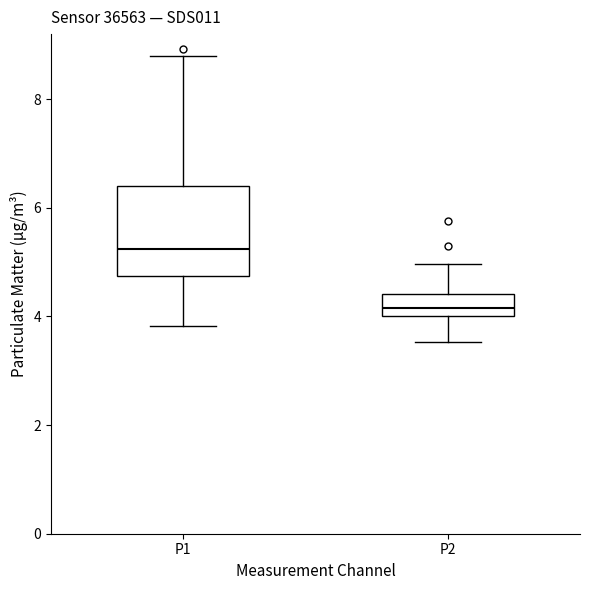

Reading left to right, transcribe this box plot: for each box, give where its median line is, the range the box spans, and where its two whiskers end, as read against the y-axis. The values are not printed on the chart, so give them approximately, as read against the axis.

P1: median 5.2, box 4.8 to 6.4, whiskers 3.8 to 8.8
P2: median 4.2, box 4.0 to 4.4, whiskers 3.6 to 5.0